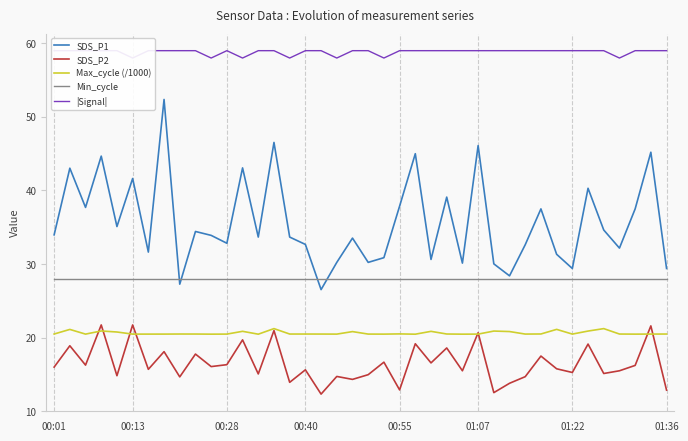

What is the average value of the SDS_P1 series?

35.7